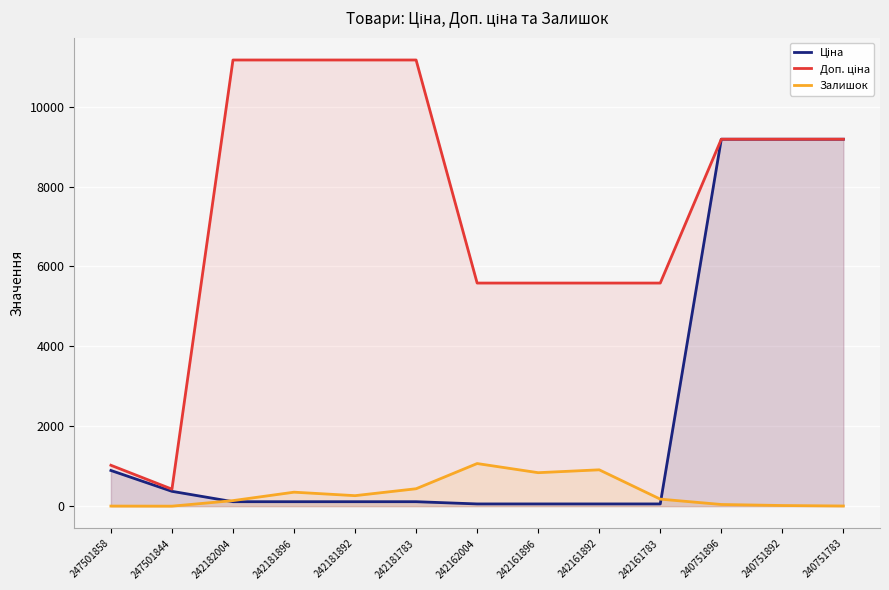

List the labels in order of Ціна value, largest first.

240751896, 240751892, 240751783, 247501858, 247501844, 242182004, 242181896, 242181892, 242181783, 242162004, 242161896, 242161892, 242161783